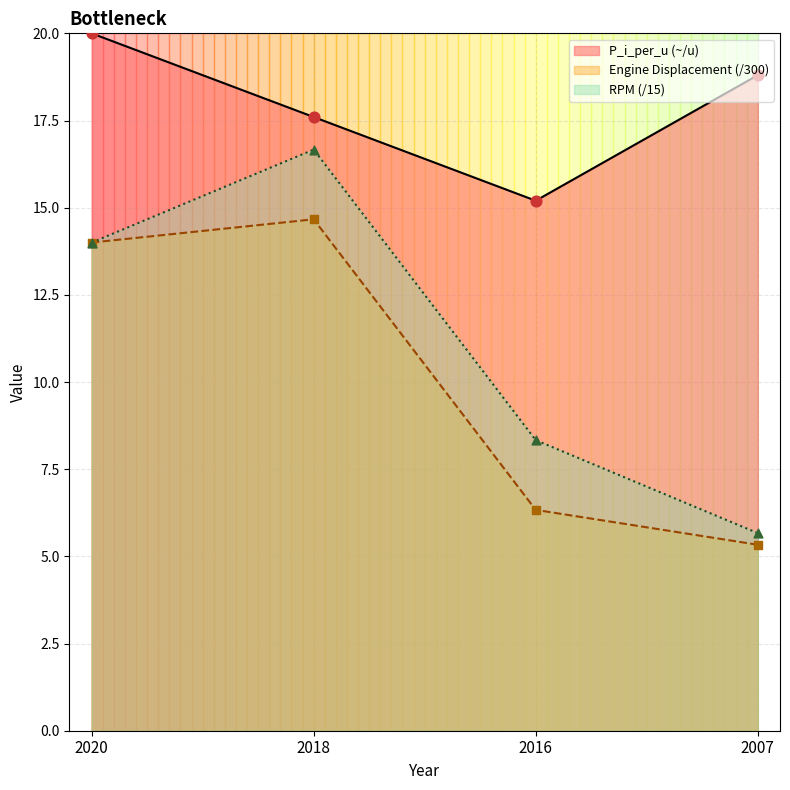

At how many categories does at least one series exceed 19?

1